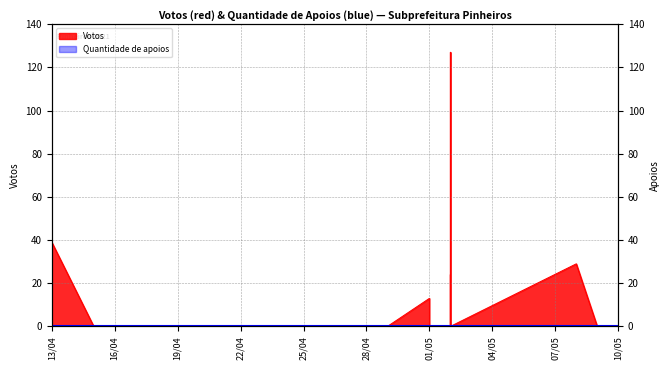

How many lines are shown in the chart?

1